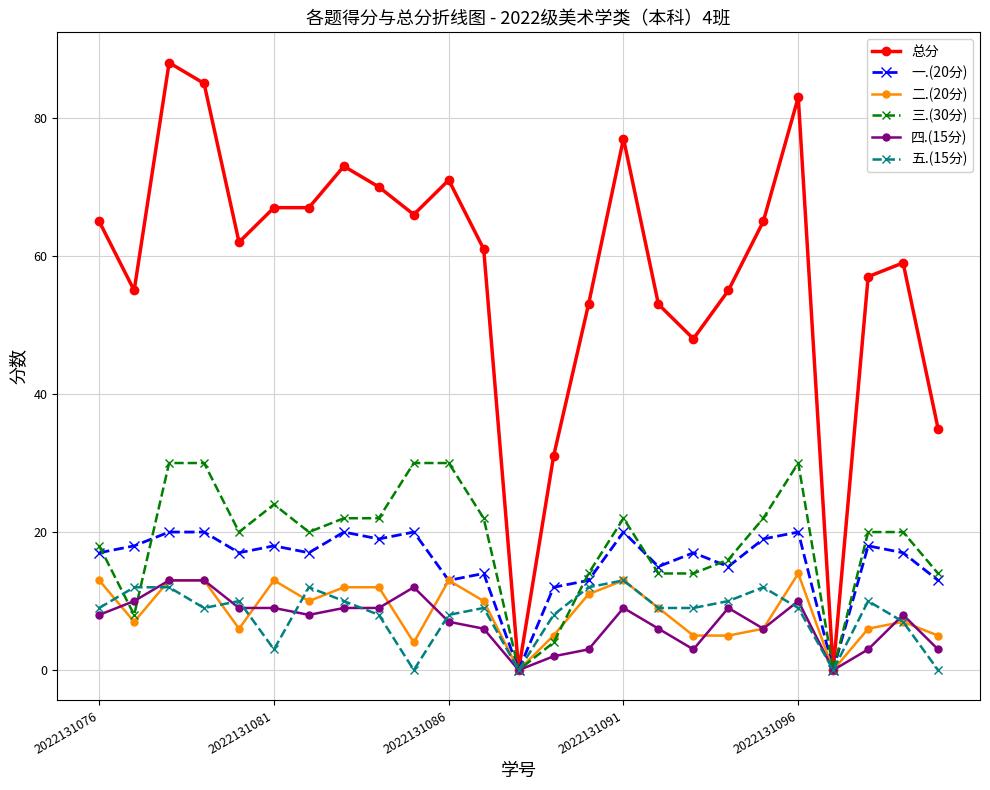

Which series has the widest spread of values?

总分